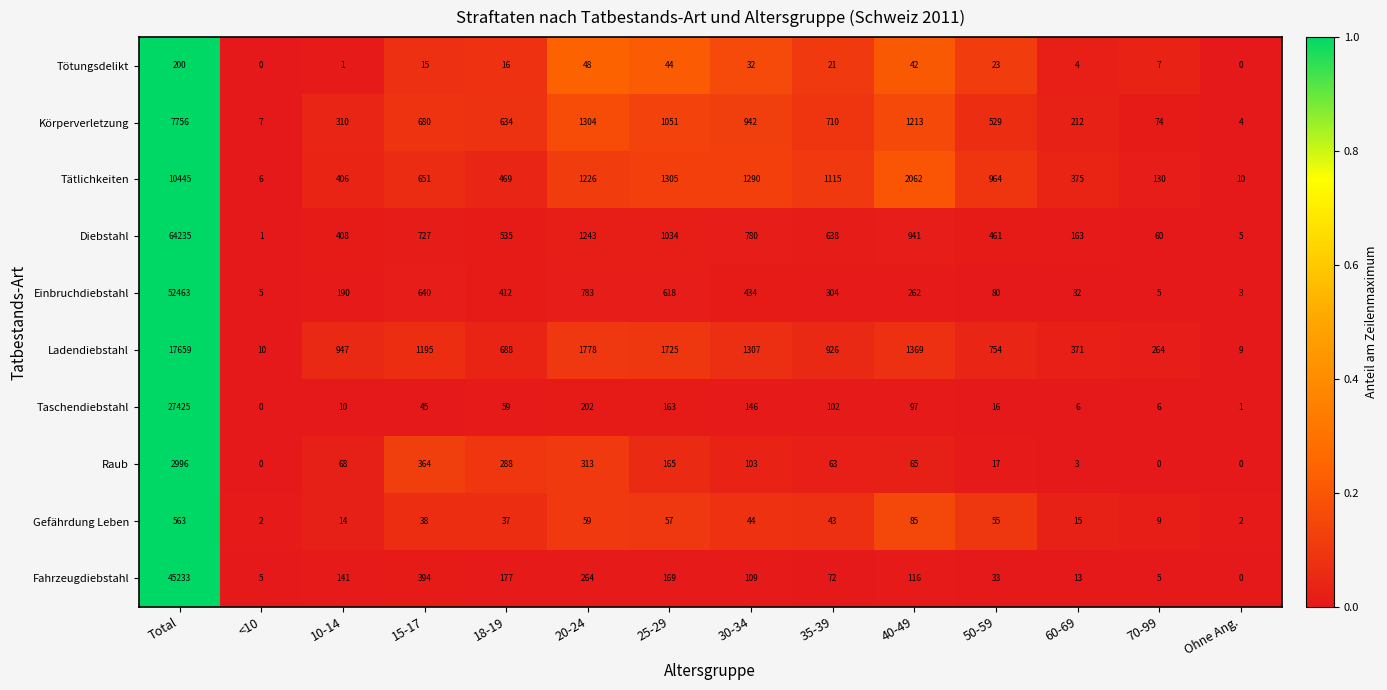

The value of Fahrzeugdiebstahl at 35-39 is 19. True or false?

False